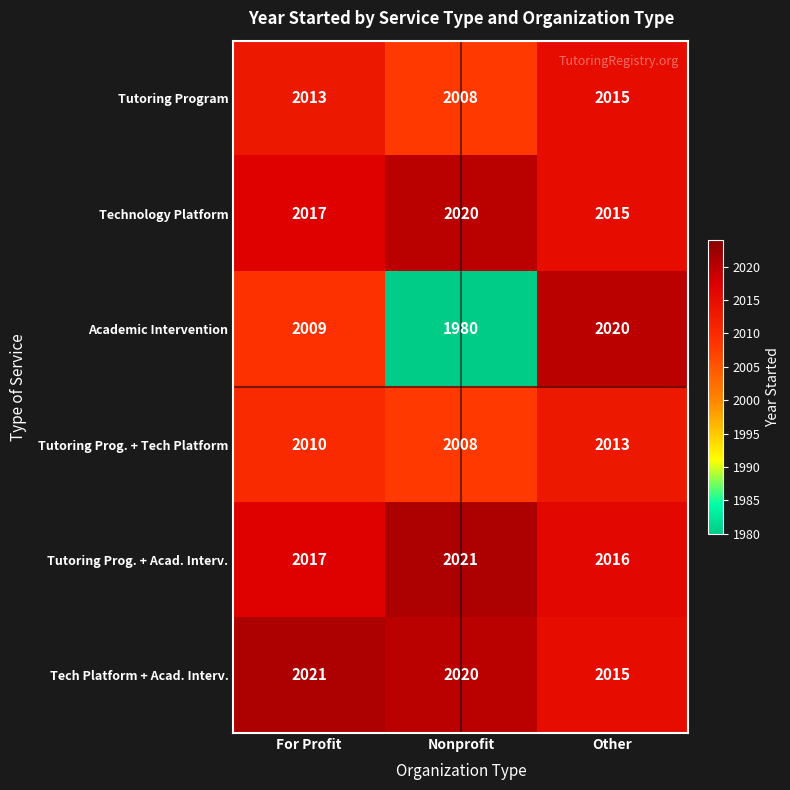

What is the difference between the maximum and minimum values in the Academic Intervention series?

40